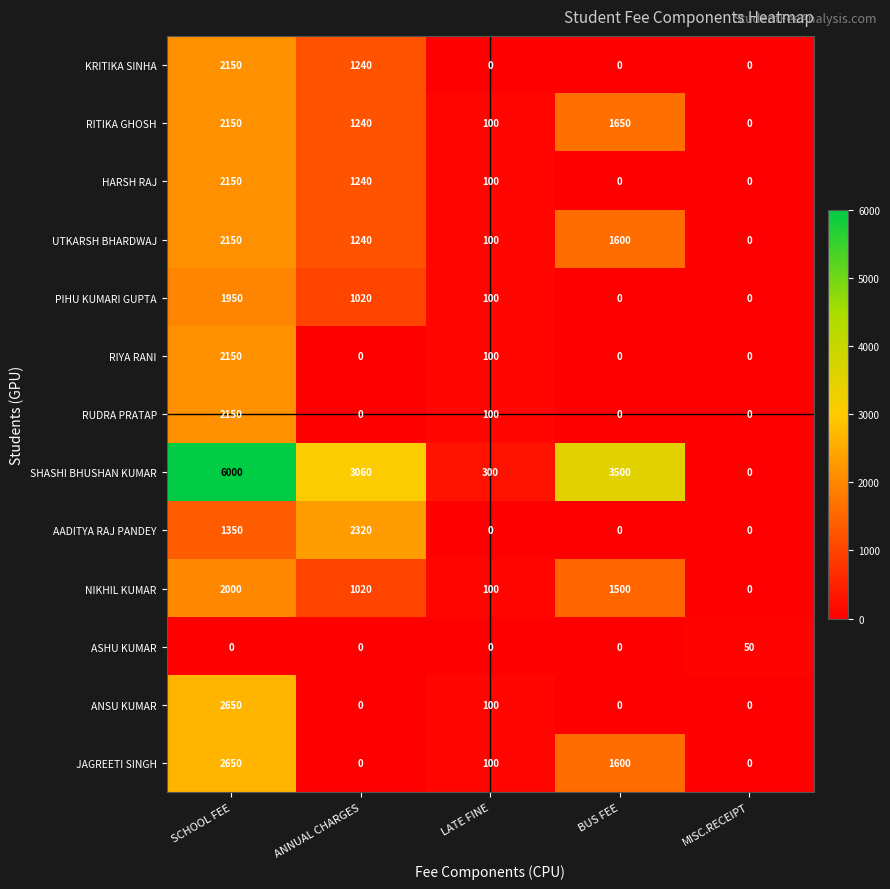

Between ANNUAL CHARGES and LATE FINE, which series saw the biggest shift?

SHASHI BHUSHAN KUMAR